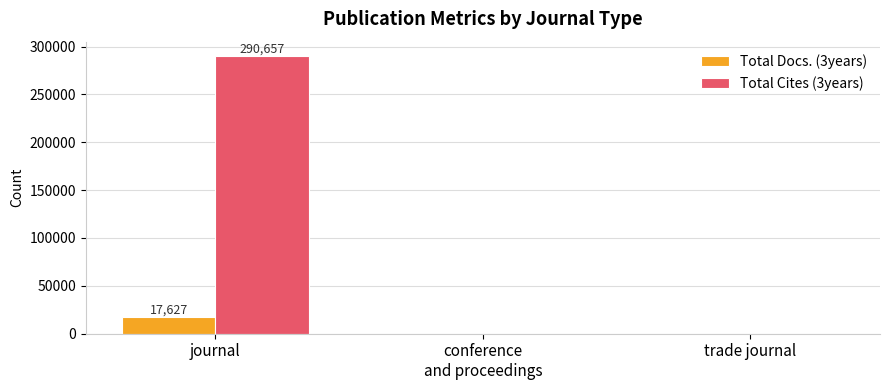

How many groups of bars are there?

3